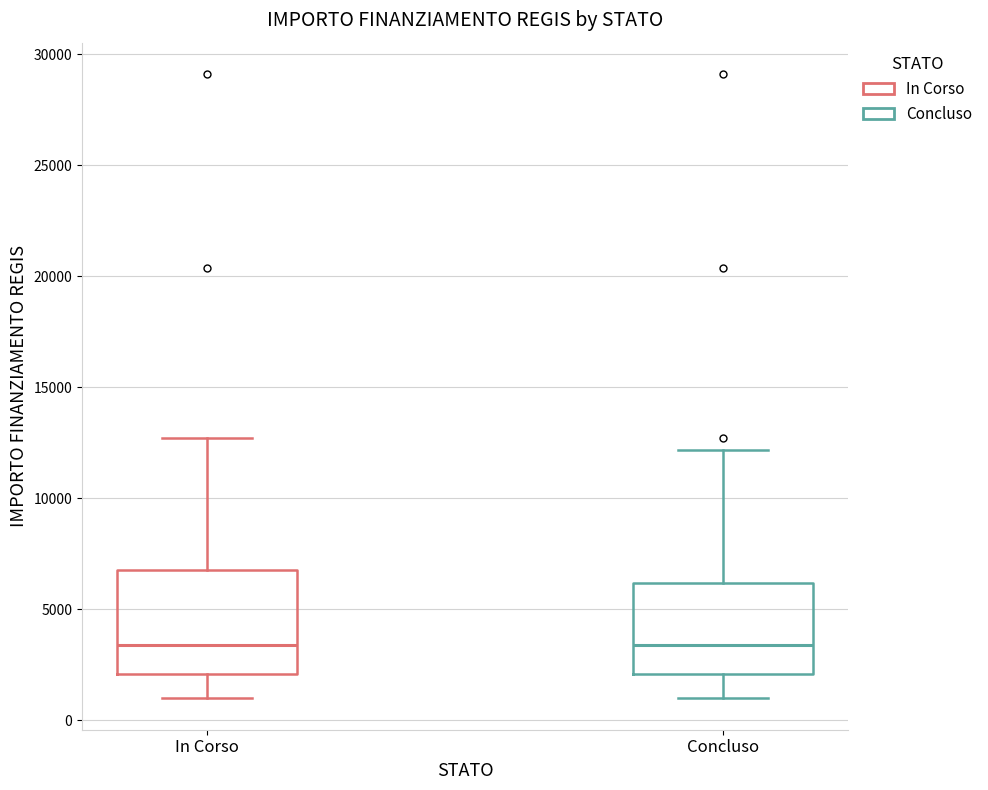

Reading left to right, read every box against the y-axis: the position of its median line, the range the box covers, and the ends of its whiskers. The values are not printed on the chart, so give them approximately, as read against the axis.

In Corso: median 3500, box 2000 to 7000, whiskers 1000 to 12500
Concluso: median 3500, box 2000 to 6000, whiskers 1000 to 12000